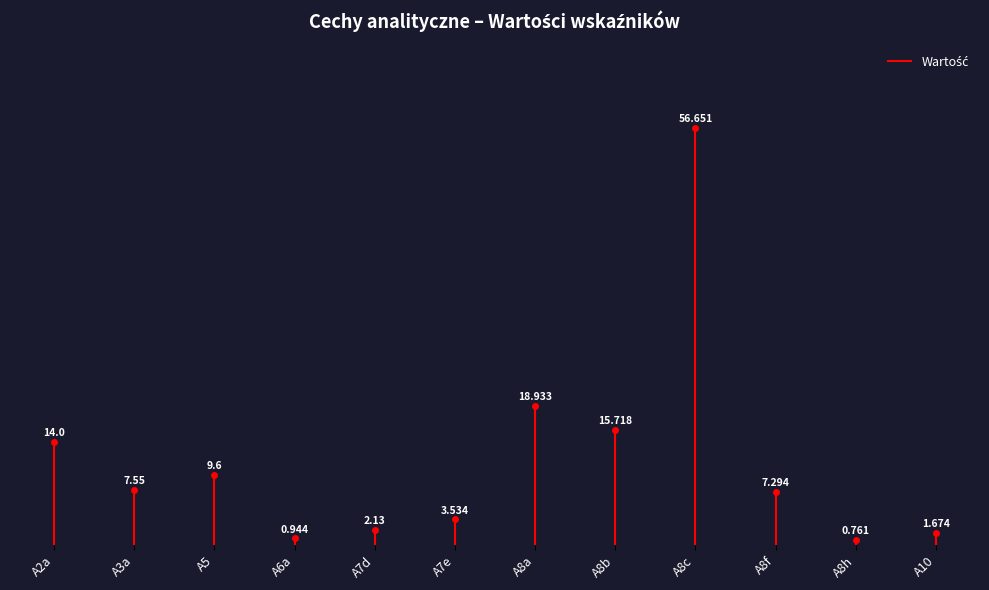

True or false: there are more than 2 points higher than both neighbors.

True